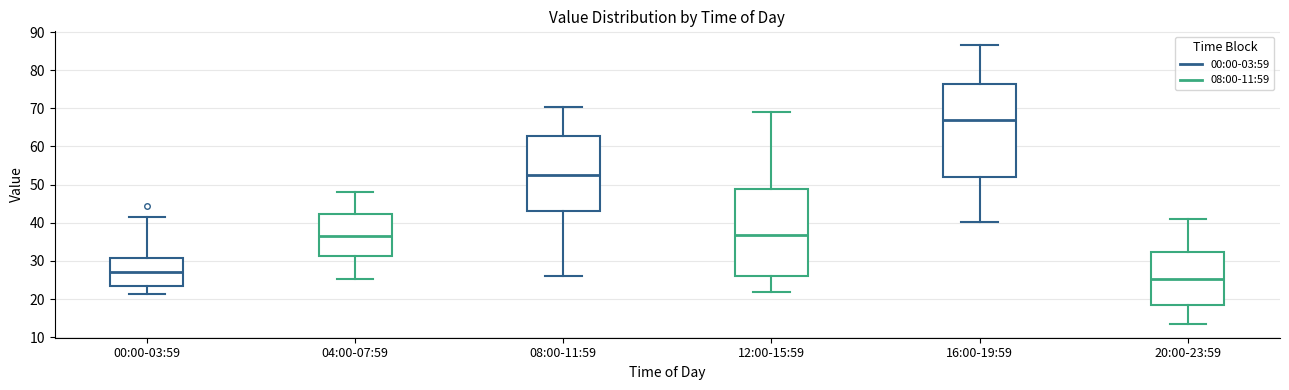

Where does the upper whisker of the box for 08:00-11:59 end on the y-axis? The values are not printed on the chart, so give them approximately, as read against the axis.

70